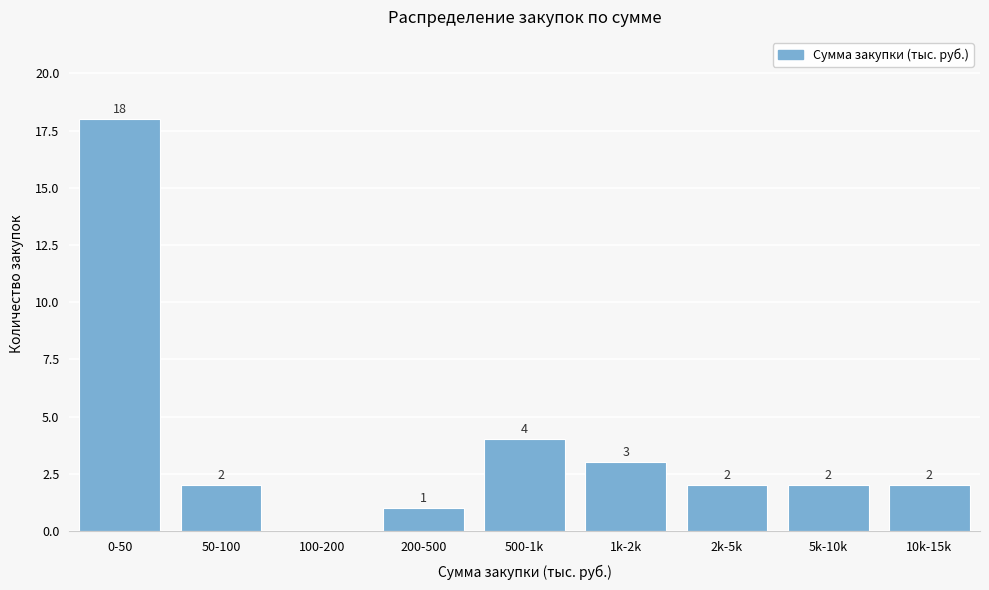

Reading left to right, transcribe all the data shown in this chart.

0-50=18	50-100=2	100-200=0	200-500=1	500-1k=4	1k-2k=3	2k-5k=2	5k-10k=2	10k-15k=2